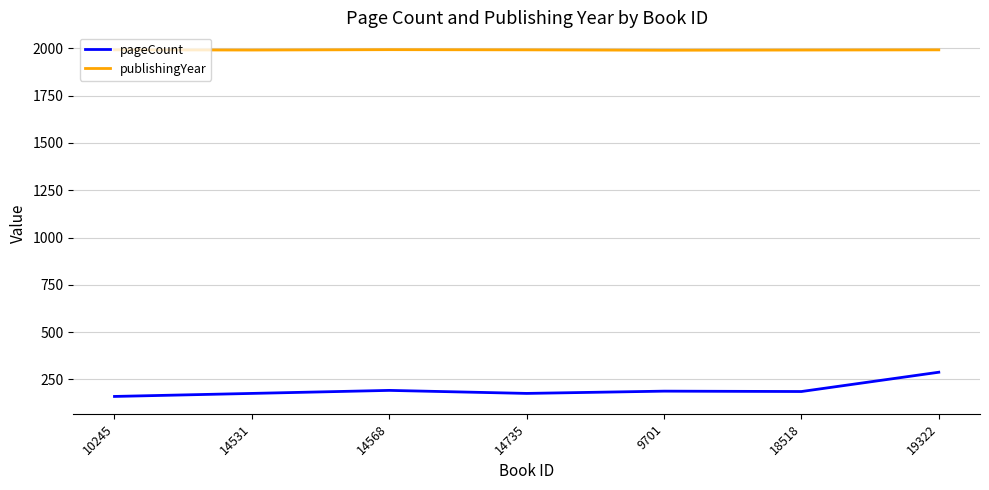

What position from the left is 19322?

7